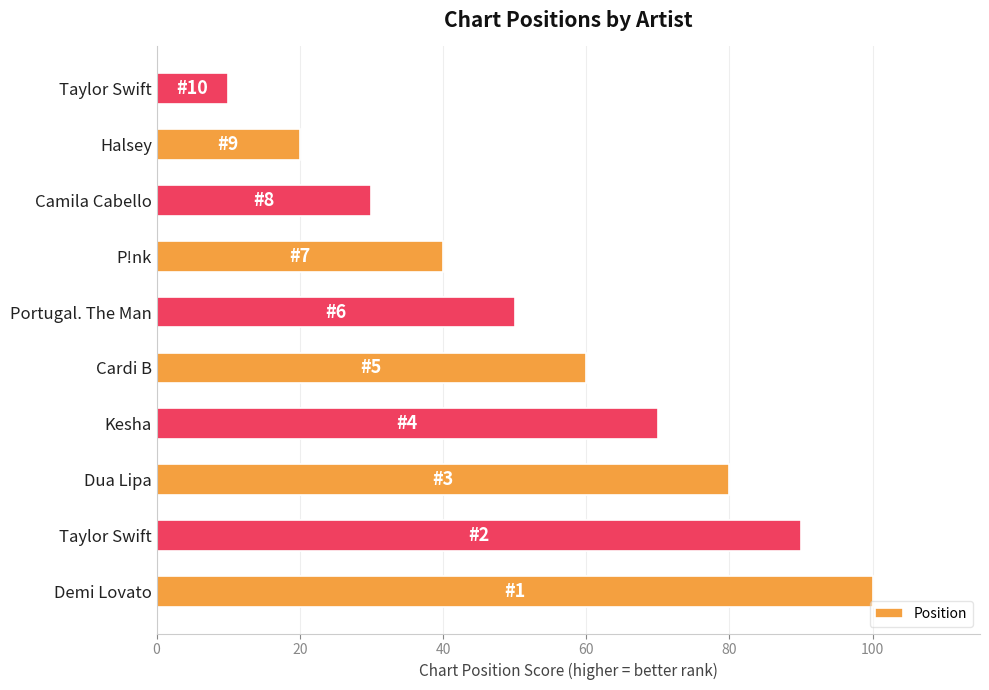

Are the bars horizontal?

Yes